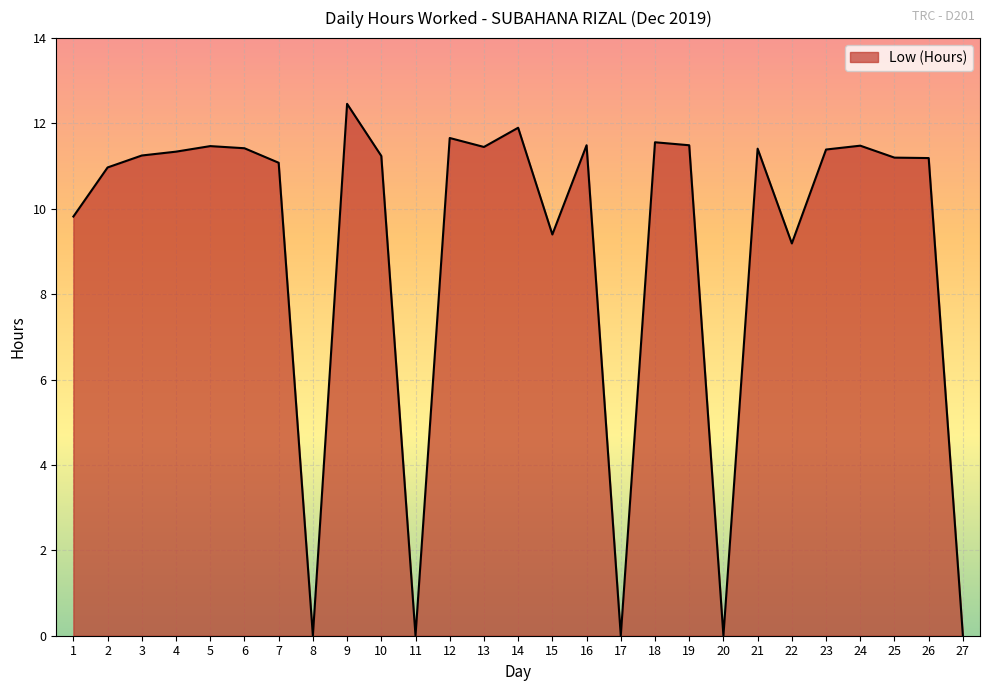

The value at 11 is -8.5. True or false?

False